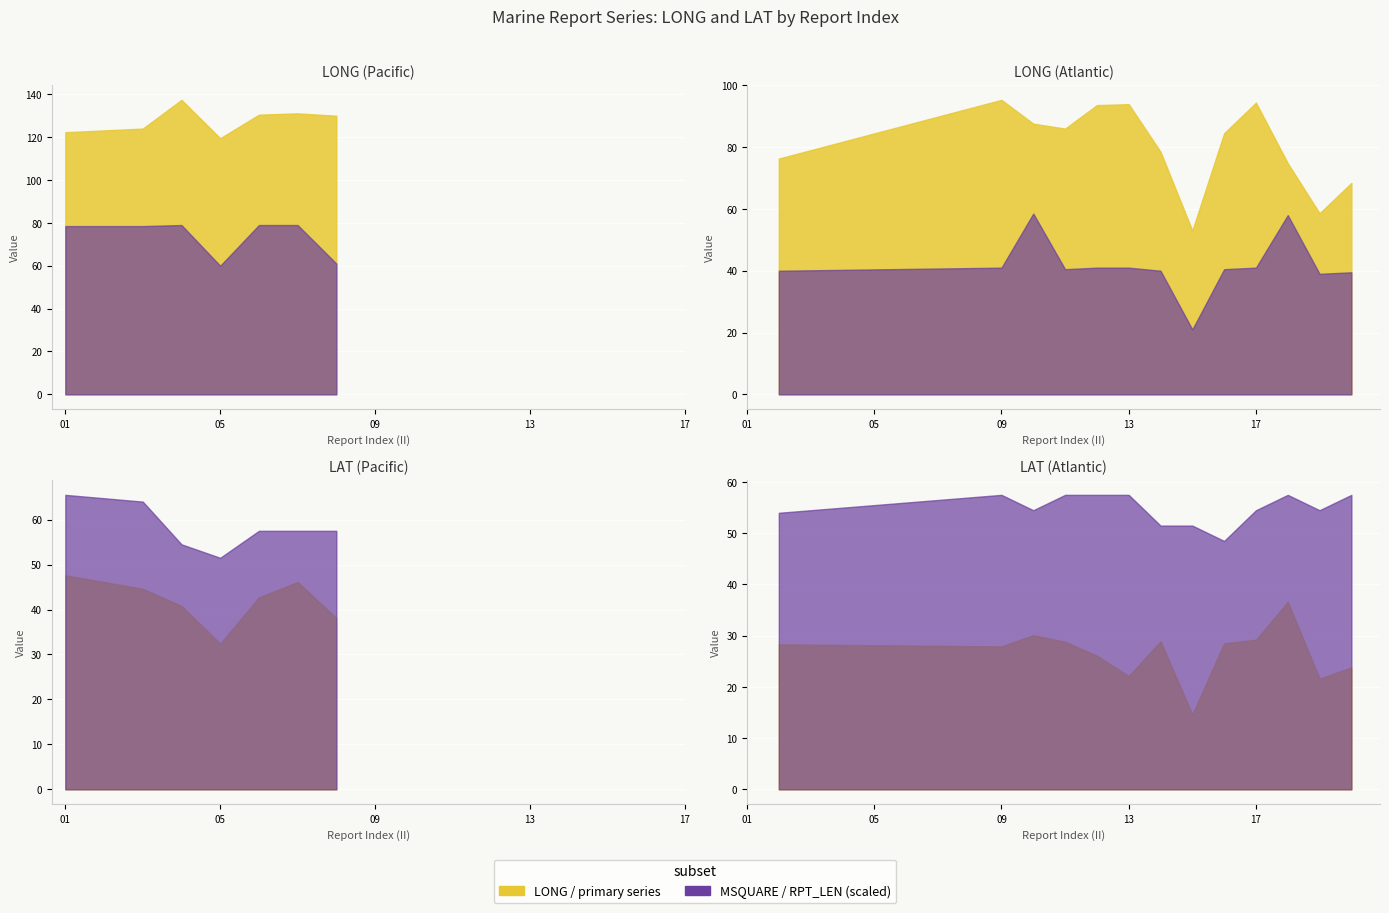

True or false: LAT and RPT_LEN intersect in this chart.

False